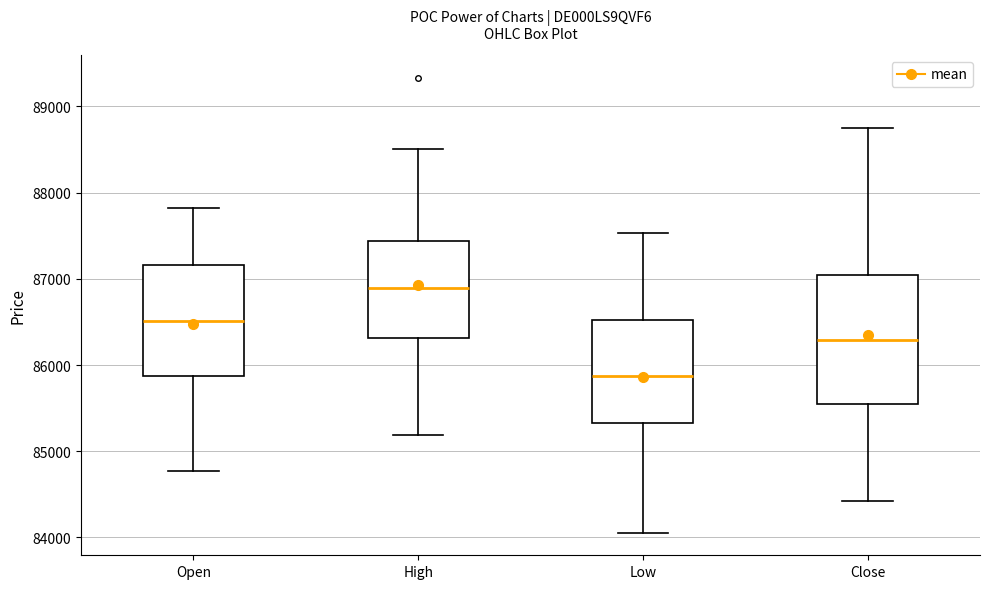

Reading left to right, transcribe this box plot: for each box, give where its median line is, the range the box spans, and where its two whiskers end, as read against the y-axis. The values are not printed on the chart, so give them approximately, as read against the axis.

Open: median 86500, box 85900 to 87200, whiskers 84800 to 87800
High: median 86900, box 86300 to 87400, whiskers 85200 to 88500
Low: median 85900, box 85300 to 86500, whiskers 84100 to 87500
Close: median 86300, box 85500 to 87000, whiskers 84400 to 88700